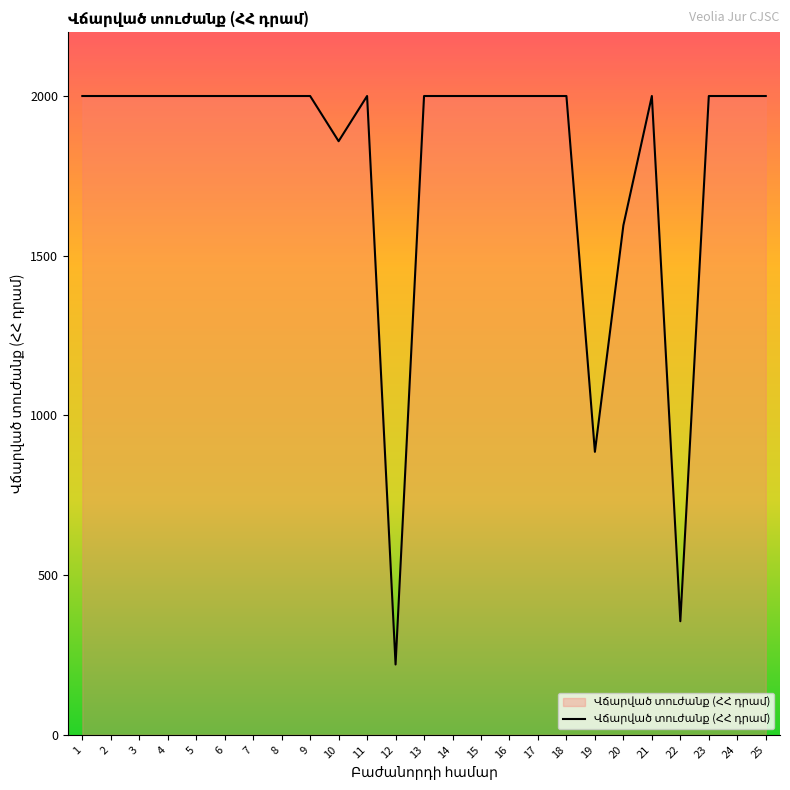

What value does the data have at 24?

2000.0